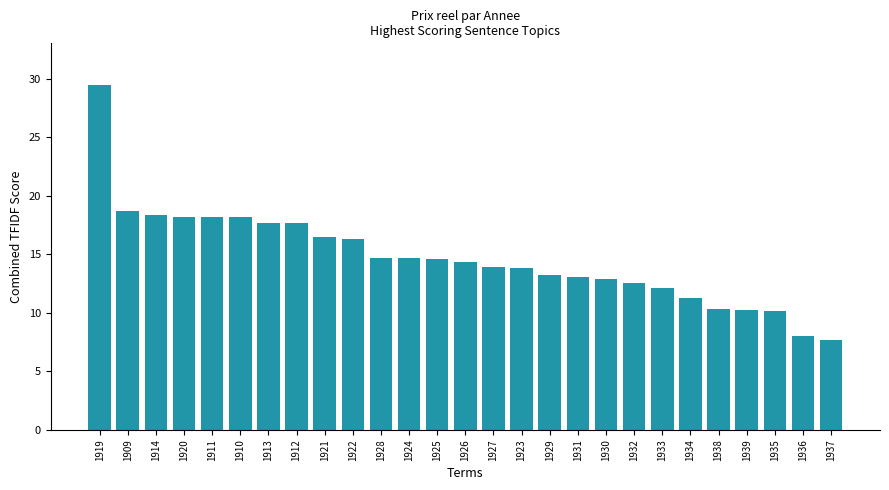

What value does the data have at 1926?

14.4